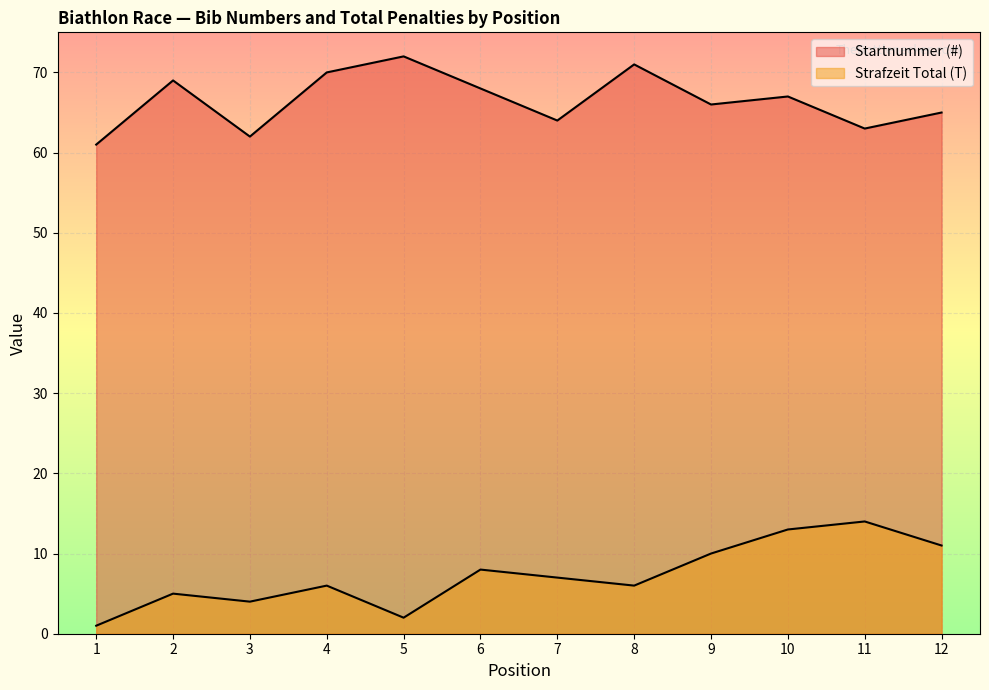

Rank the categories by Strafzeit Total (T) value from highest to lowest.

11, 10, 12, 9, 6, 7, 4, 8, 2, 3, 5, 1